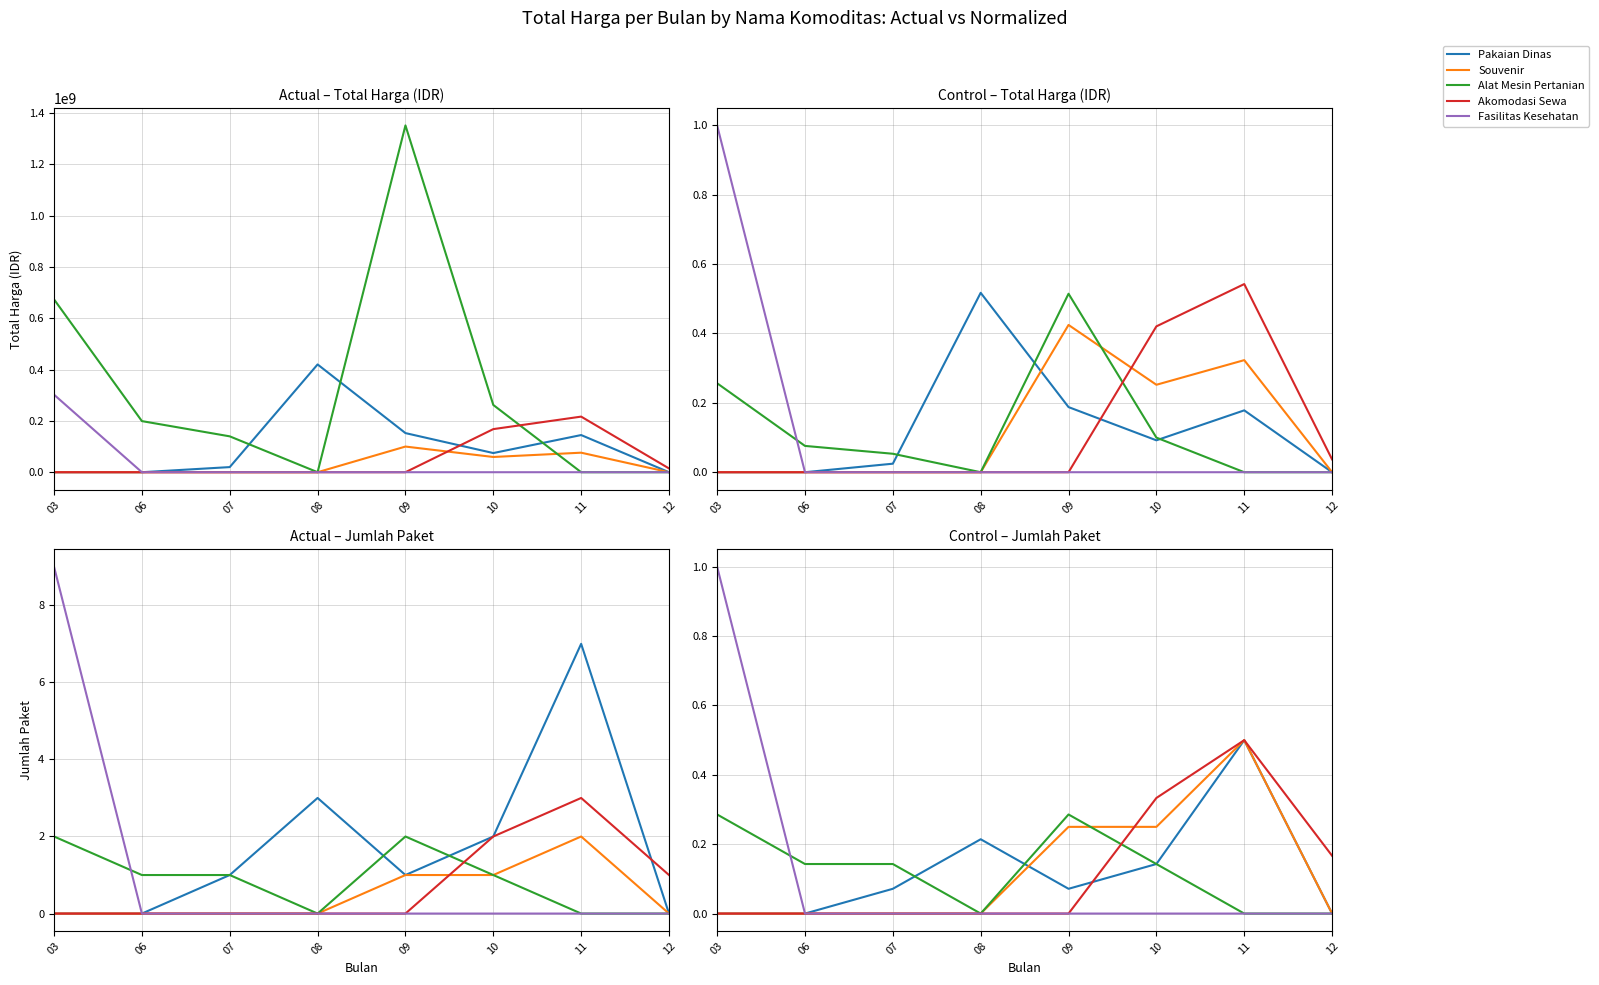

True or false: Fasilitas Kesehatan has a value of 1.0 at 03.

True